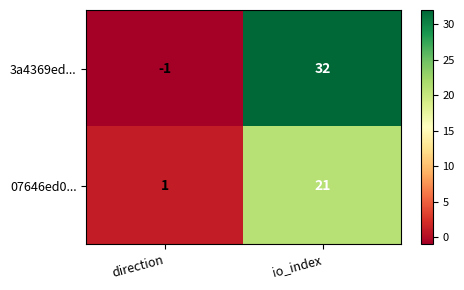

What is the difference between the maximum and minimum values in the 07646ed0... series?

20